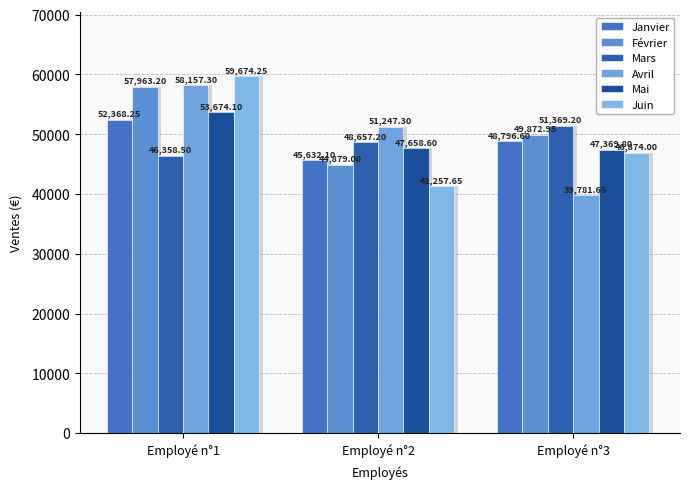

Rank the series at Employé n°1 from highest to lowest value.

Juin, Avril, Février, Mai, Janvier, Mars